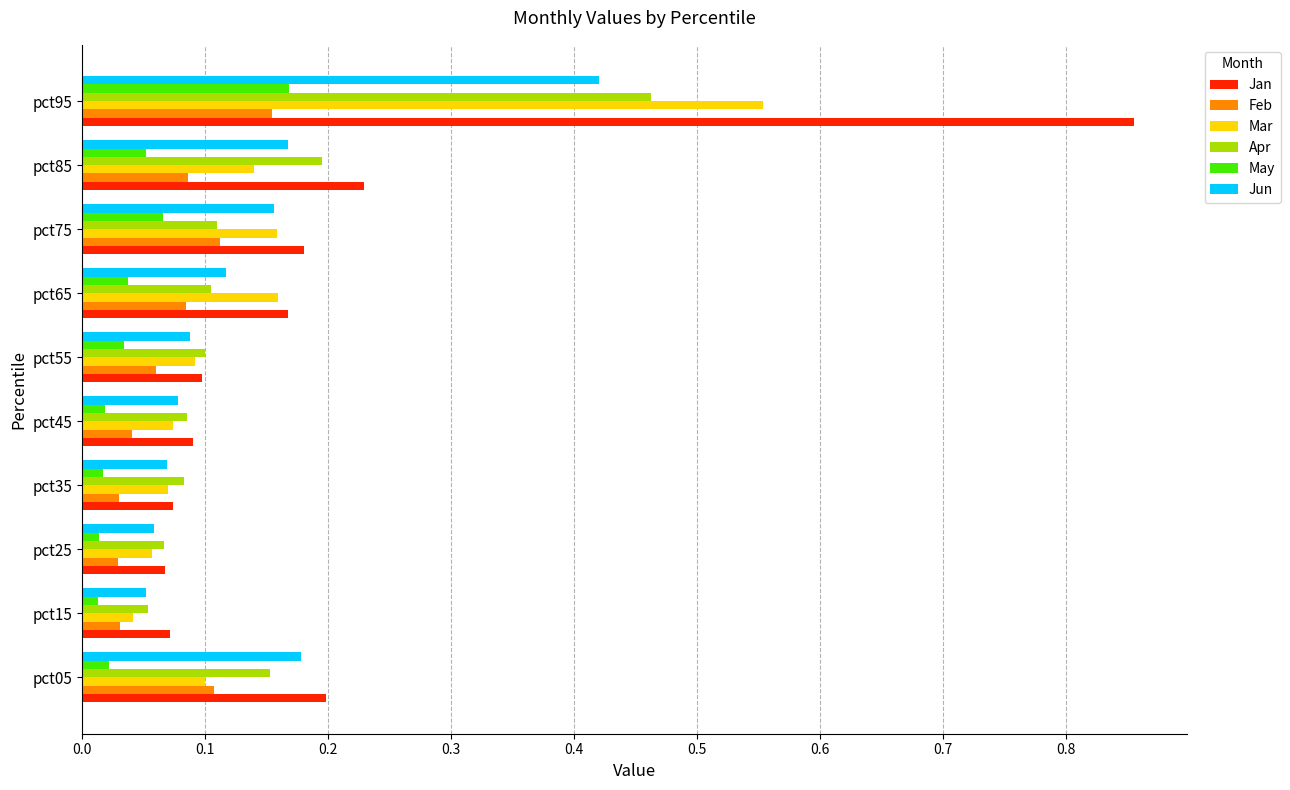

Count the Feb values in the range 0 to 1.

10